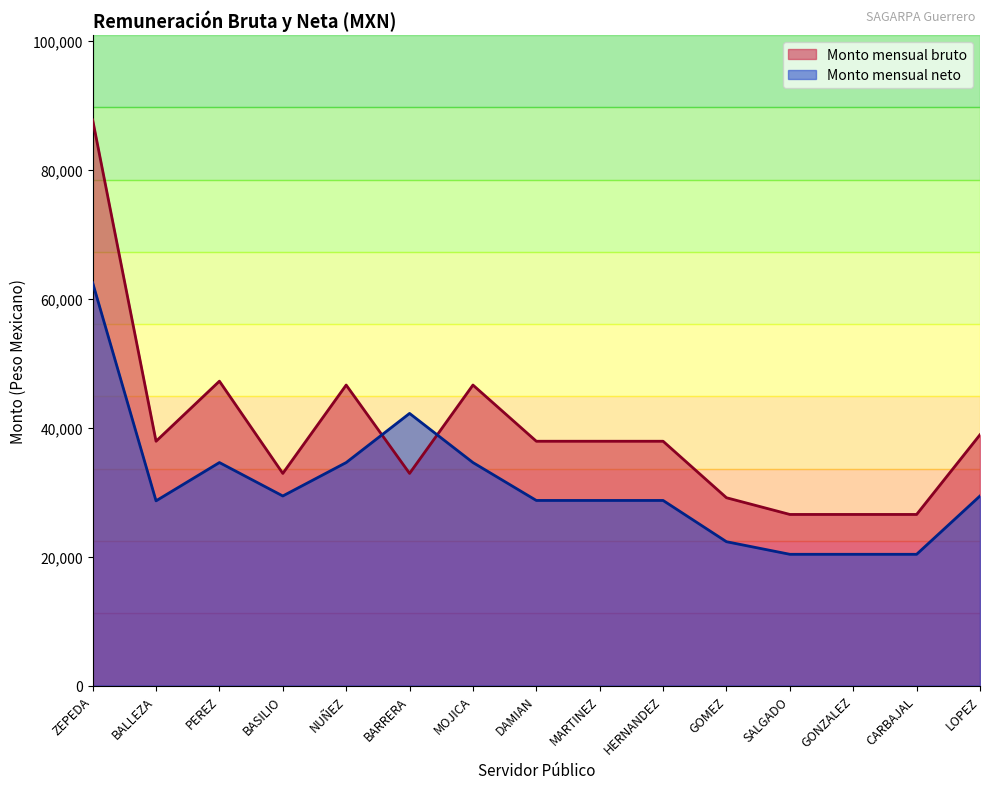

Where is Monto mensual neto nearest to the value 41436?

BARRERA